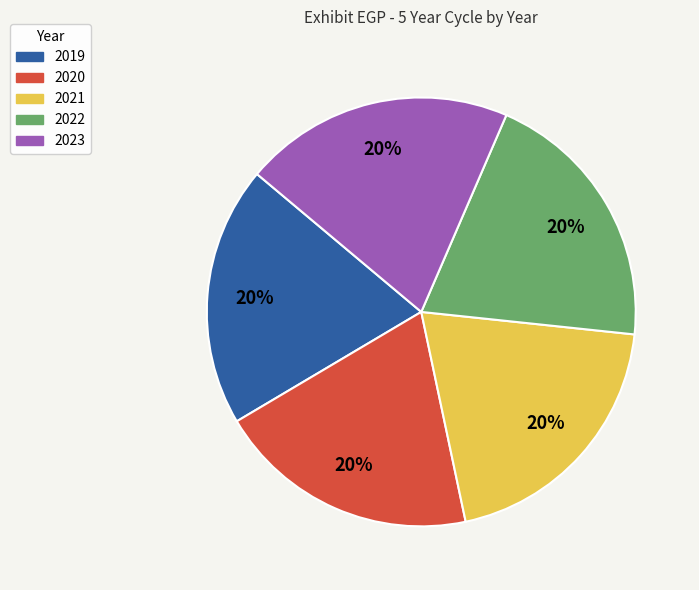

How many segments does this pie chart have?

5